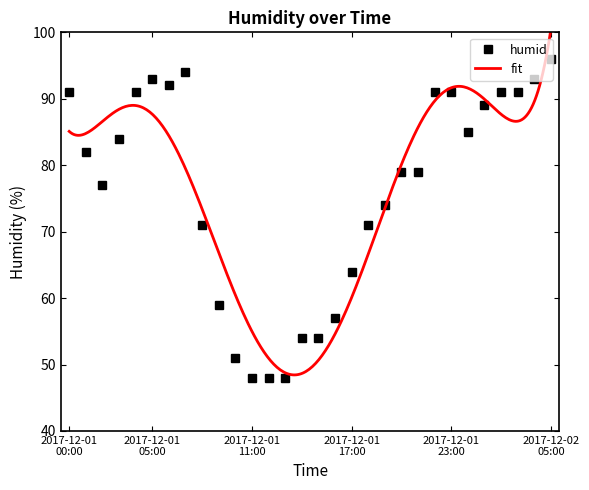

Reading left to right, extract all data points from this chart.

2017-12-01 00:00=91	2017-12-01 01:00=82	2017-12-01 02:00=77	2017-12-01 03:00=84	2017-12-01 04:00=91	2017-12-01 05:00=93	2017-12-01 06:00=92	2017-12-01 07:00=94	2017-12-01 08:00=71	2017-12-01 09:00=59	2017-12-01 10:00=51	2017-12-01 11:00=48	2017-12-01 12:00=48	2017-12-01 13:00=48	2017-12-01 14:00=54	2017-12-01 15:00=54	2017-12-01 16:00=57	2017-12-01 17:00=64	2017-12-01 18:00=71	2017-12-01 19:00=74	2017-12-01 20:00=79	2017-12-01 21:00=79	2017-12-01 22:00=91	2017-12-01 23:00=91	2017-12-02 00:00=85	2017-12-02 01:00=89	2017-12-02 02:00=91	2017-12-02 03:00=91	2017-12-02 04:00=93	2017-12-02 05:00=96